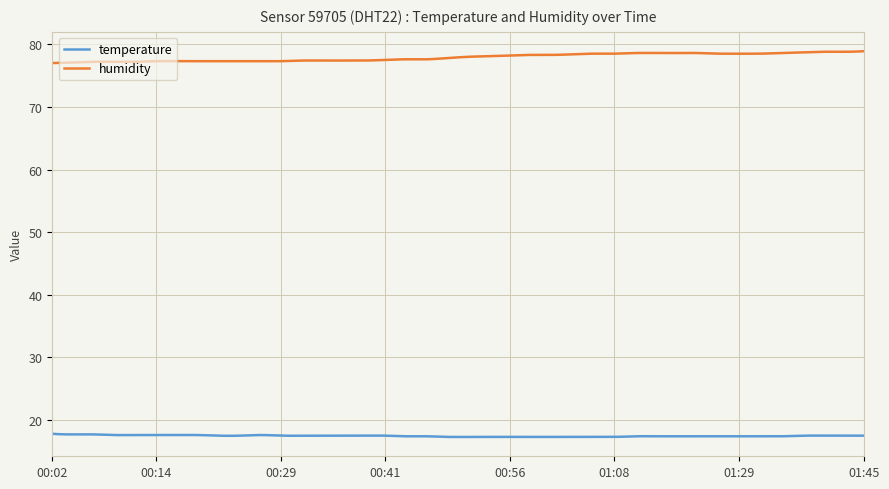

True or false: humidity and temperature intersect in this chart.

False